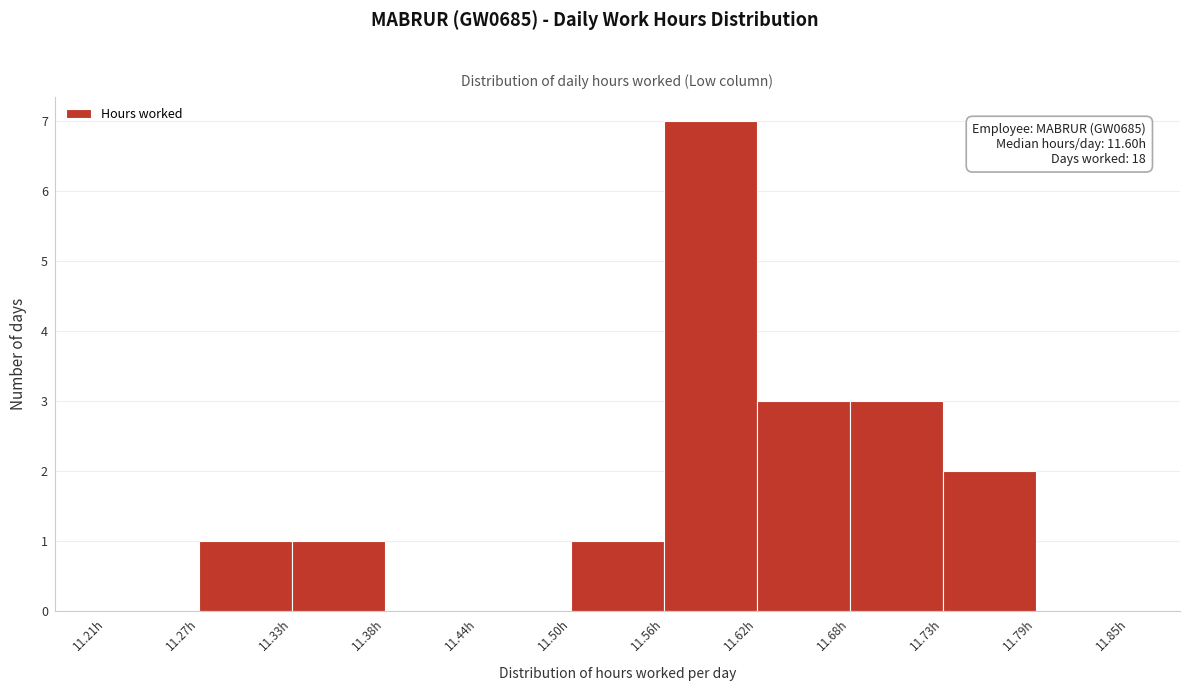

Which range on the x-axis has the tallest bar?

11.56 to 11.62